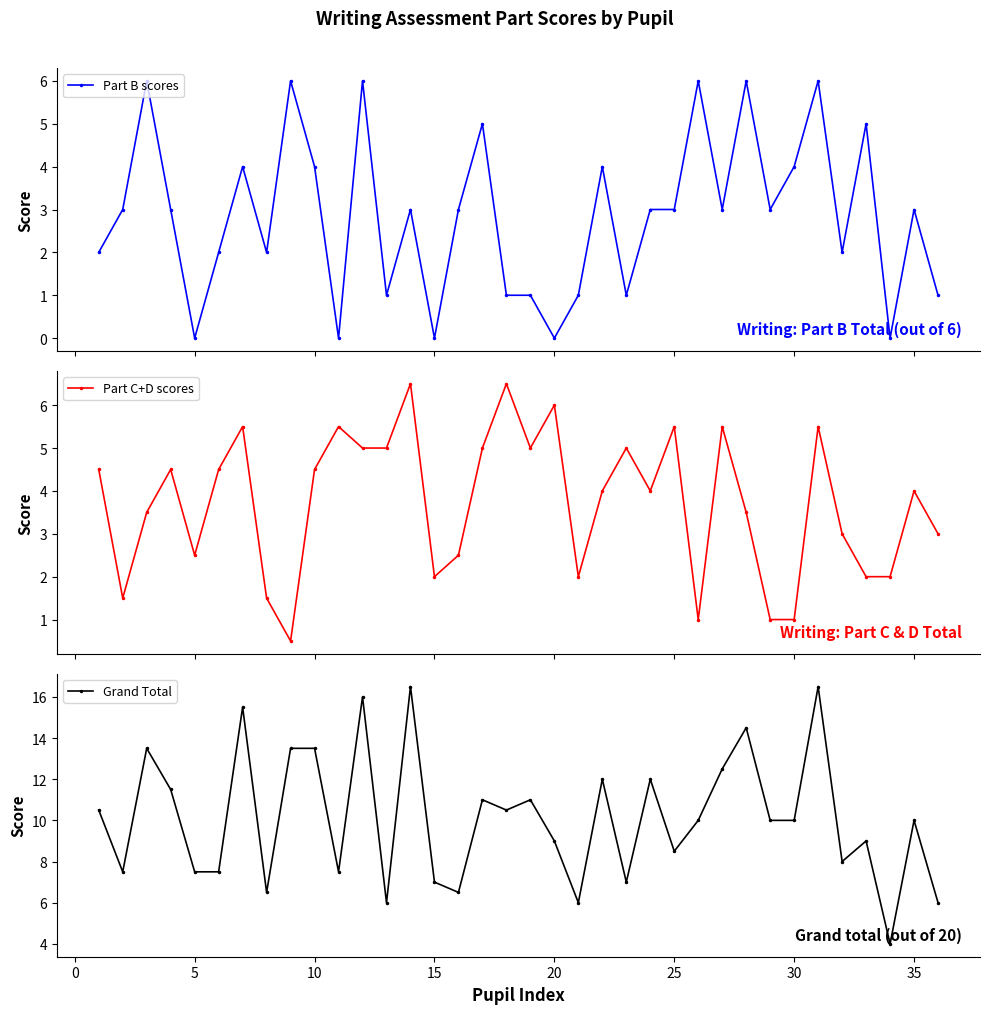

True or false: Part B scores has more than 2 points higher than both neighbors.

True